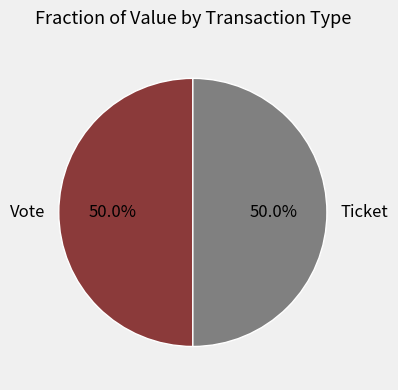

Is the sum of Ticket and Vote greater than half?

Yes